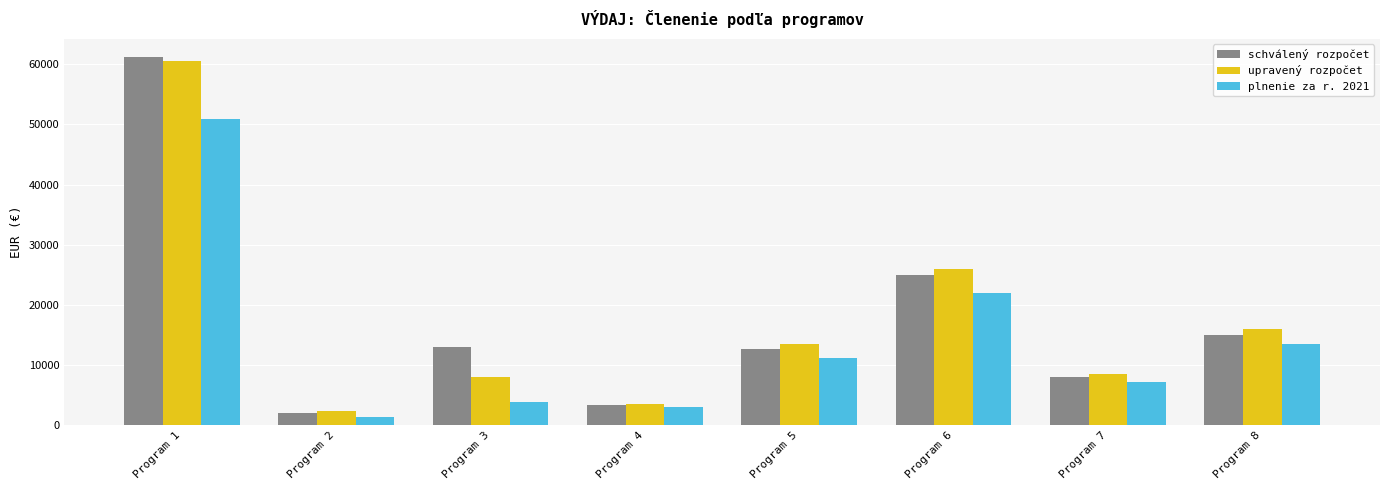

Reading left to right, what are all the values shown in this chart?

schválený rozpočet: 61160.0	2000.0	13000.0	3263.0	12700.0	25000.0	8000.0	15000.0
upravený rozpočet: 60602.5	2310.0	8000.0	3578.3	13500.0	26000.0	8500.0	16000.0
plnenie za r. 2021: 50916.3	1379.3	3795.9	3014.9	11200.0	22000.0	7100.0	13500.0